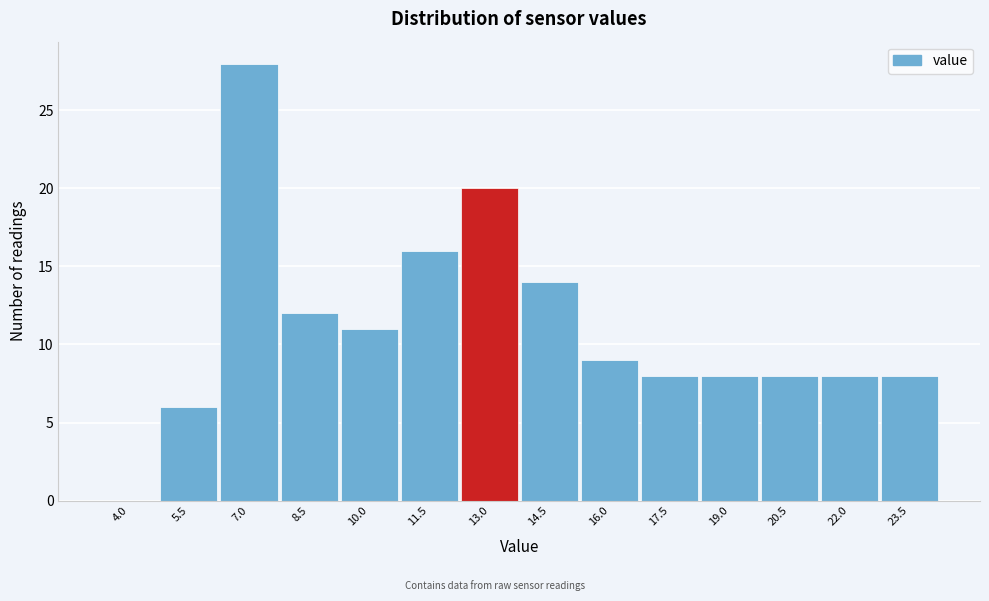

Reading left to right, transcribe all the data shown in this chart.

4.0=0	5.5=6	7.0=28	8.5=12	10.0=11	11.5=16	13.0=20	14.5=14	16.0=9	17.5=8	19.0=8	20.5=8	22.0=8	23.5=8